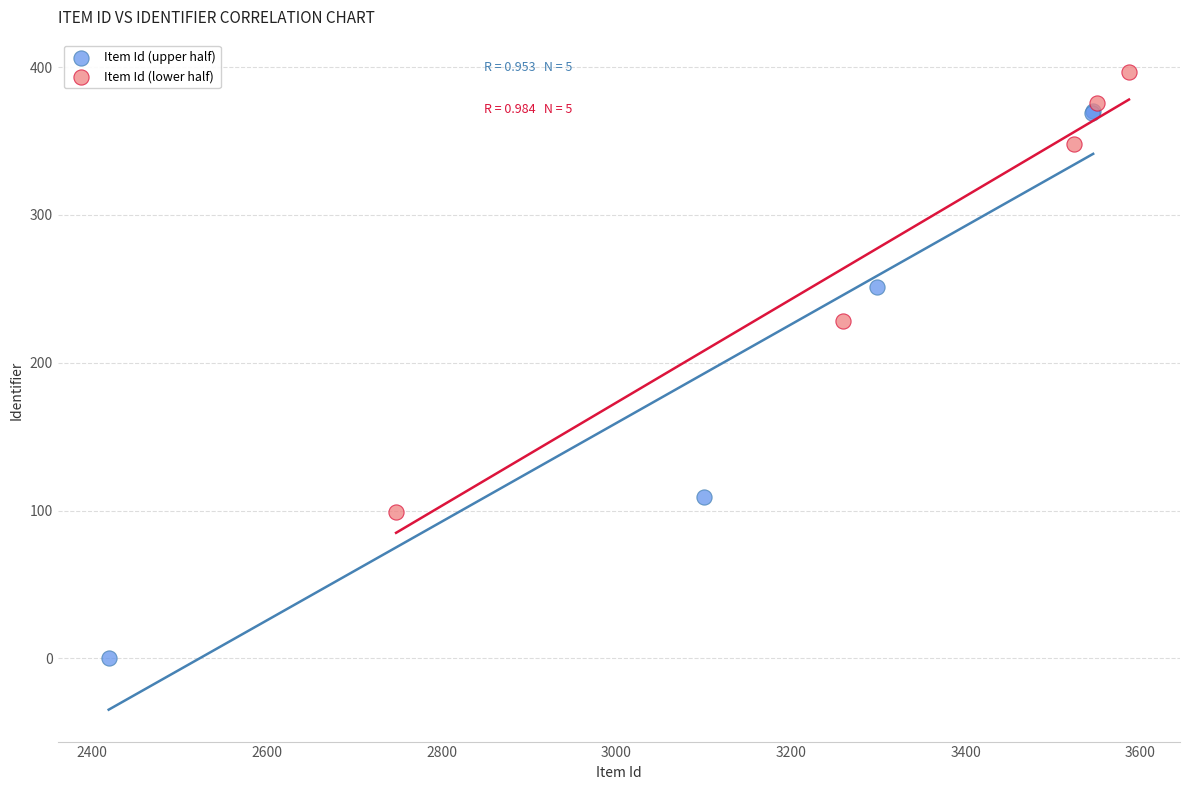

What are all the series names shown in the legend?

Item Id (upper half), Item Id (lower half)